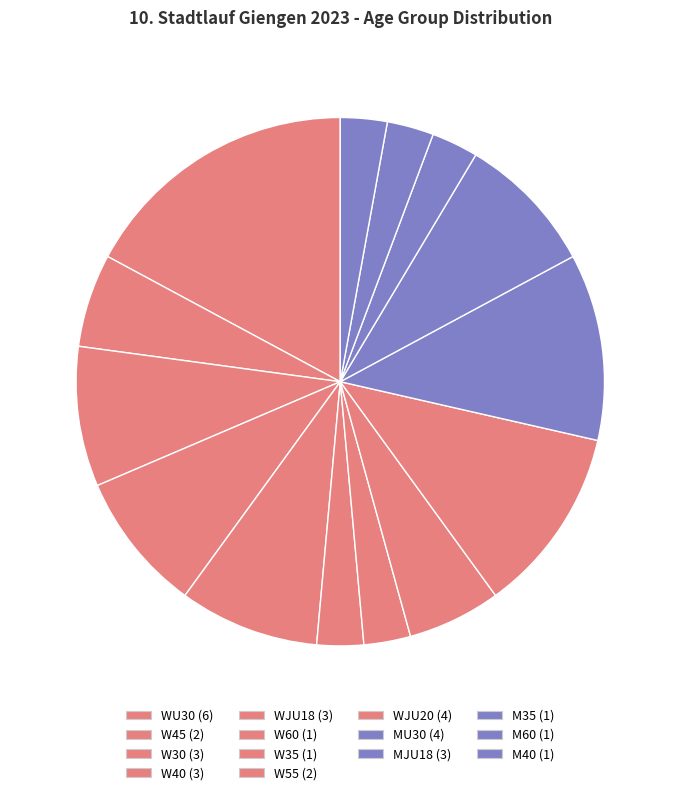

Count the number of slices in the pie.

14